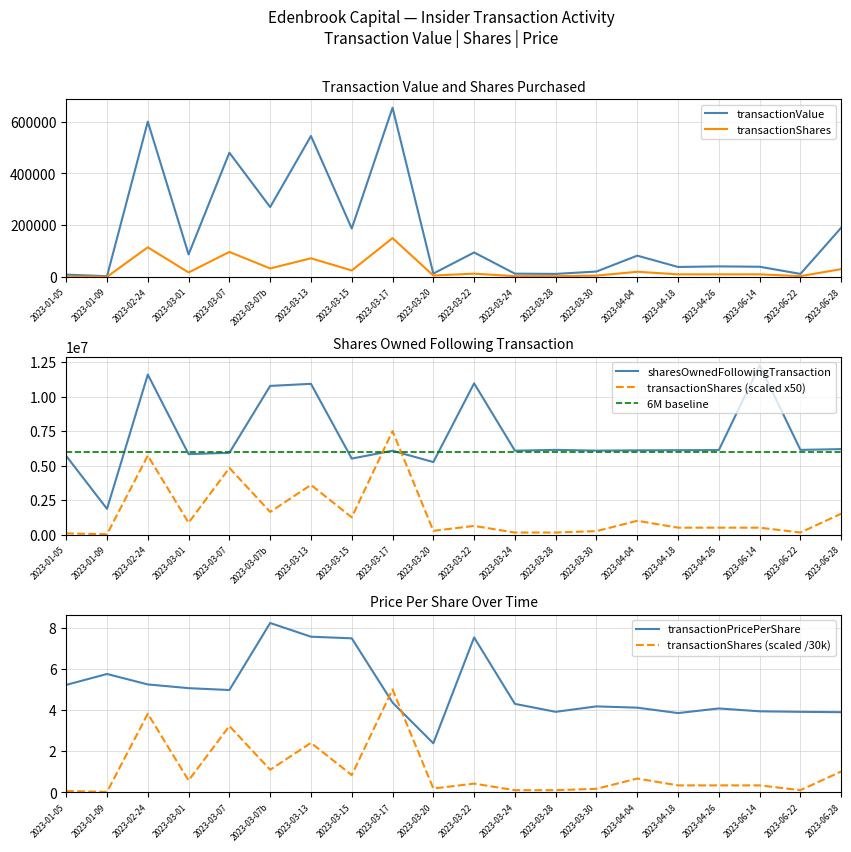

True or false: transactionPricePerShare has a value of 4.5 at 2023-03-07b.

False